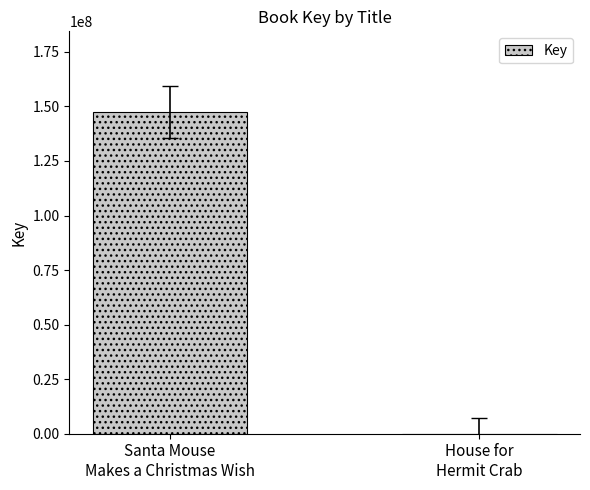

What is the approximate value at Santa Mouse
Makes a Christmas Wish, to the nearest 50?

147546500